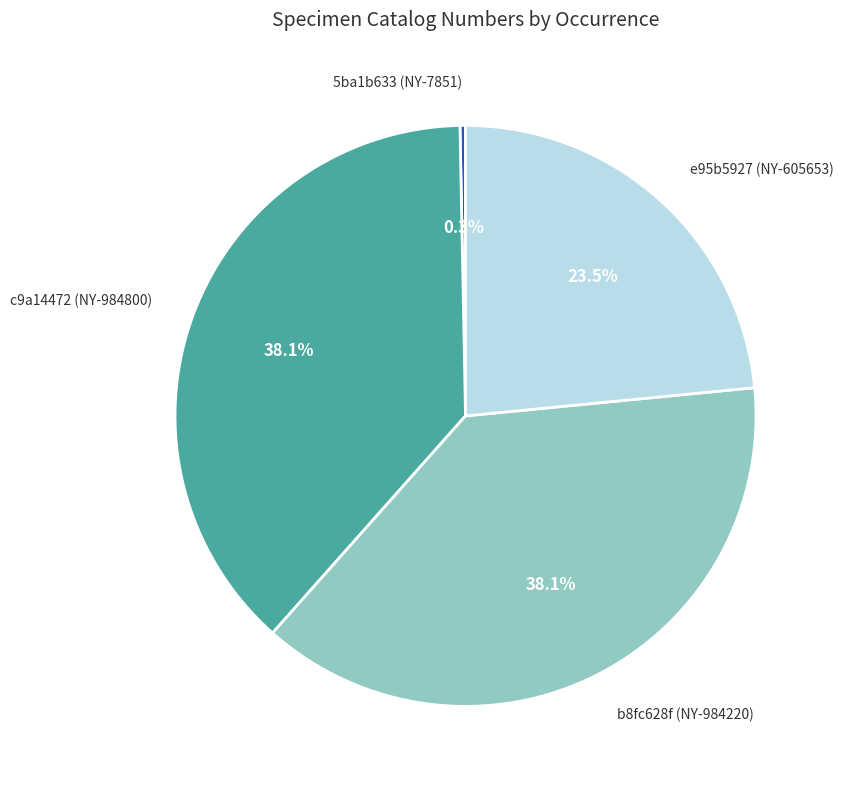

Is there any slice that represents more than half of the pie?

No